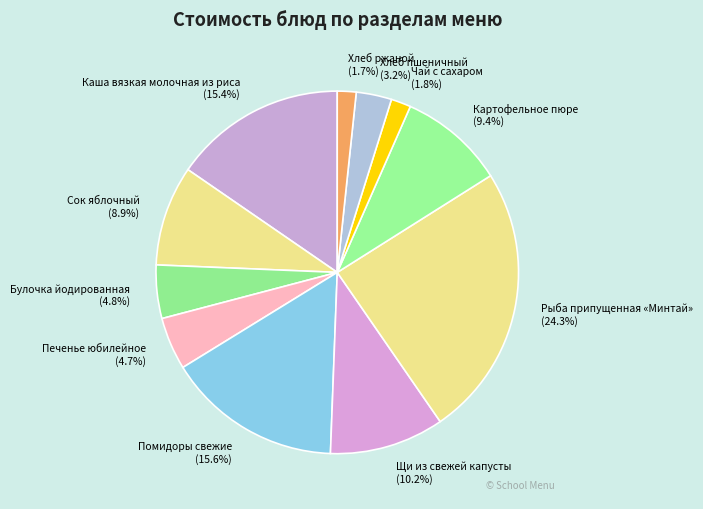

What percentage is the Сок яблочный slice, to the nearest percent?

9%